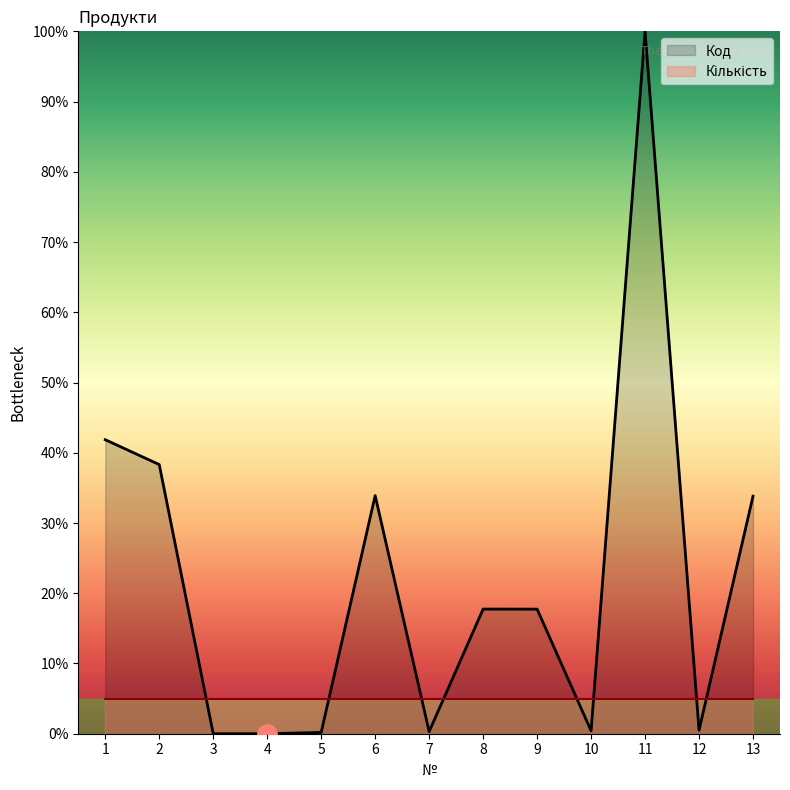

Rank the categories by value from lowest to highest.

4, 3, 5, 7, 10, 12, 9, 8, 13, 6, 2, 1, 11